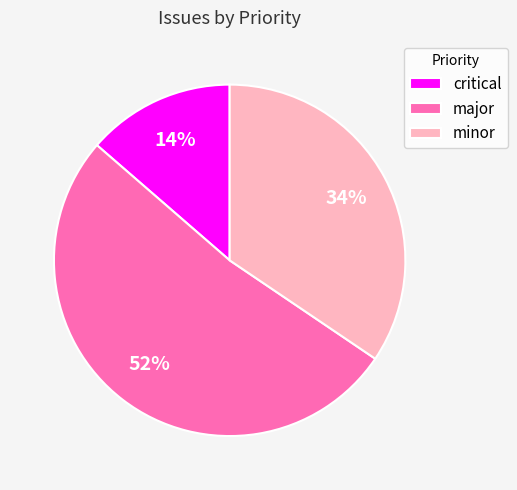

How many slices are in this pie chart?

3